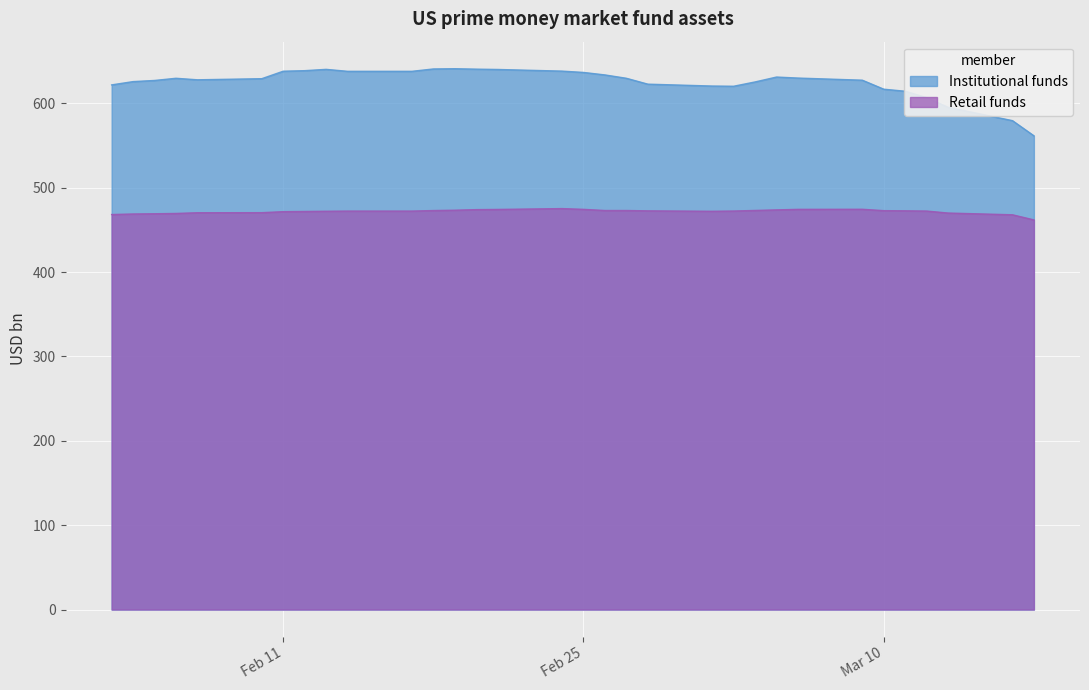

Which series has the largest total across all categories?

Institutional funds